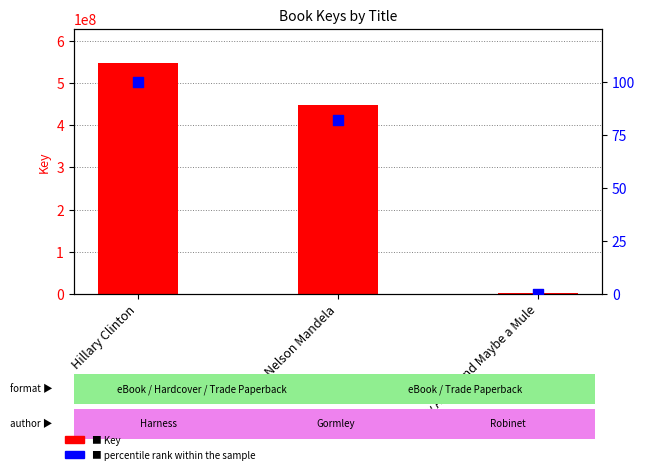

Which series has the largest total across all categories?

Key